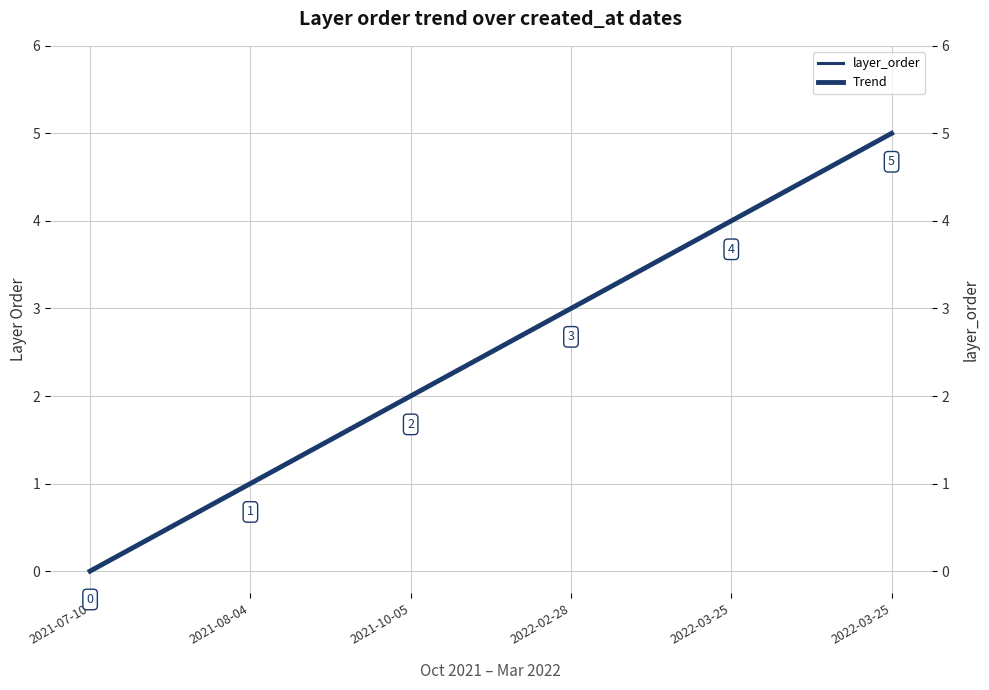

Does the chart display data point markers on the line(s)?

No